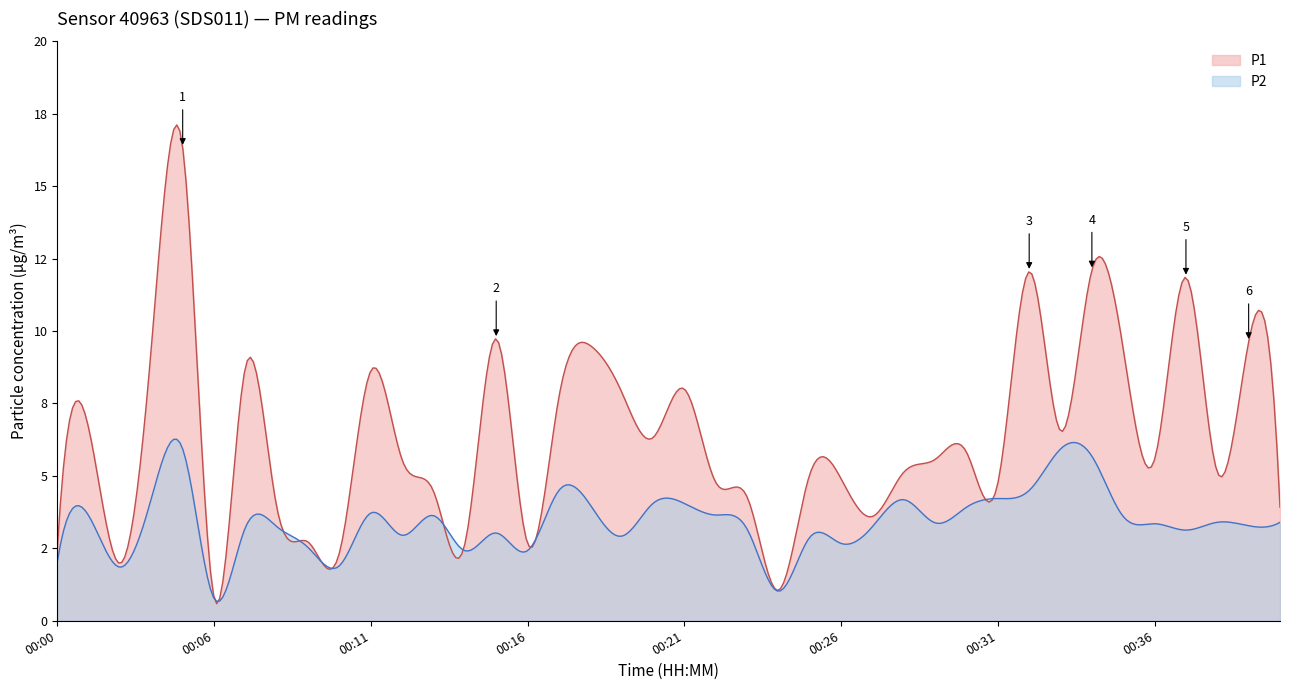

Between 00:17 and 00:06, which is larger?

00:17